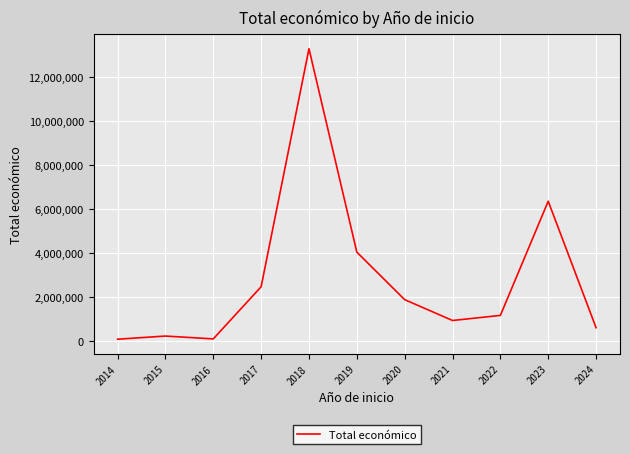

At which label does the data first exceed 1159754?

2017